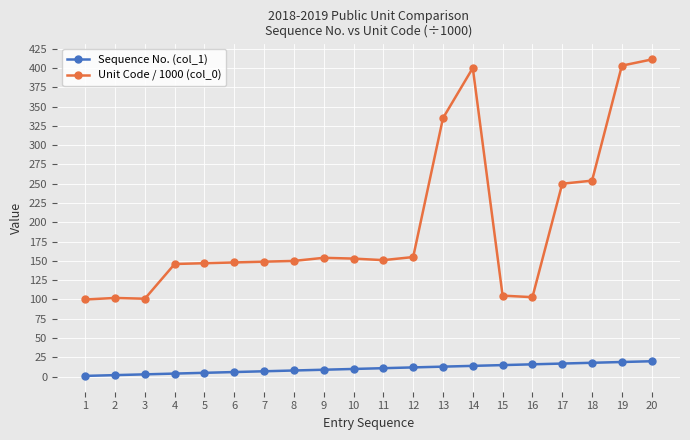

What is the sum of all Sequence No. (col_1) values?

210.0